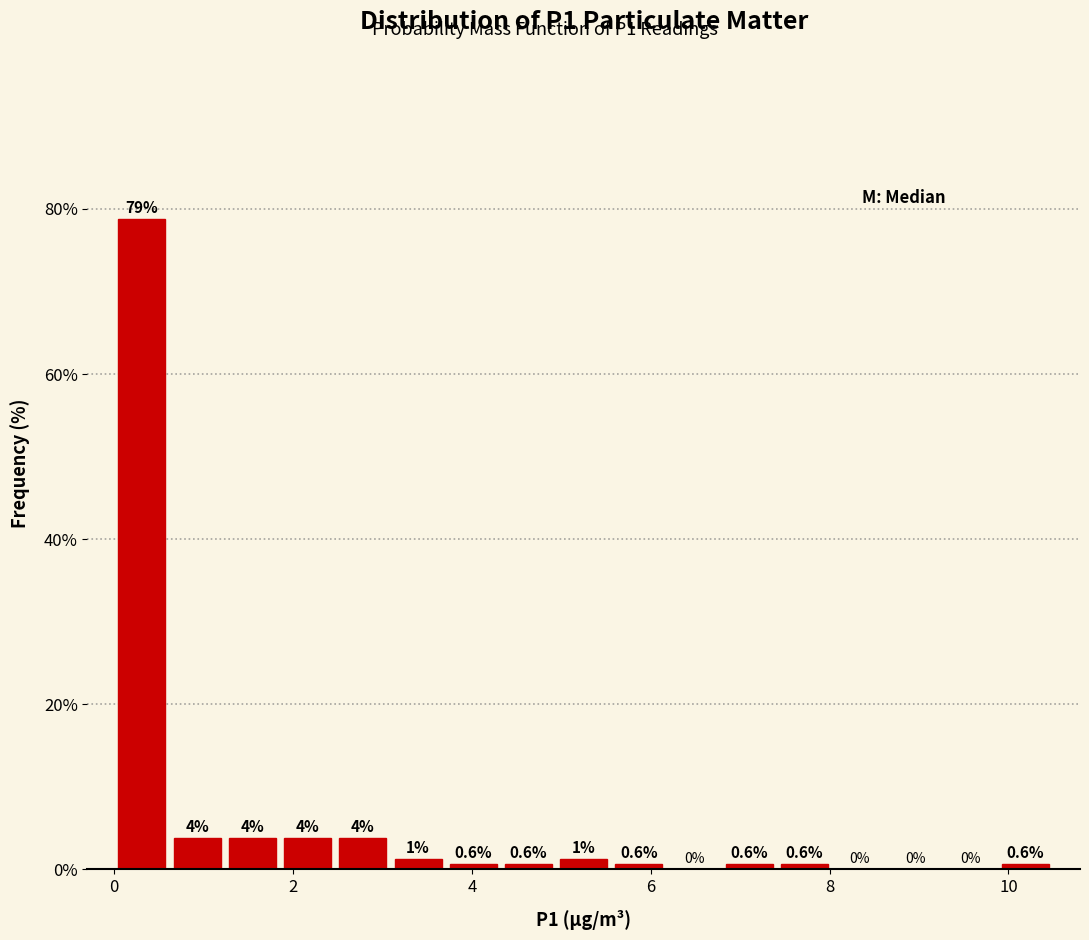

Read against the x-axis, roughly where is the centre of the tallest bar?

0.4